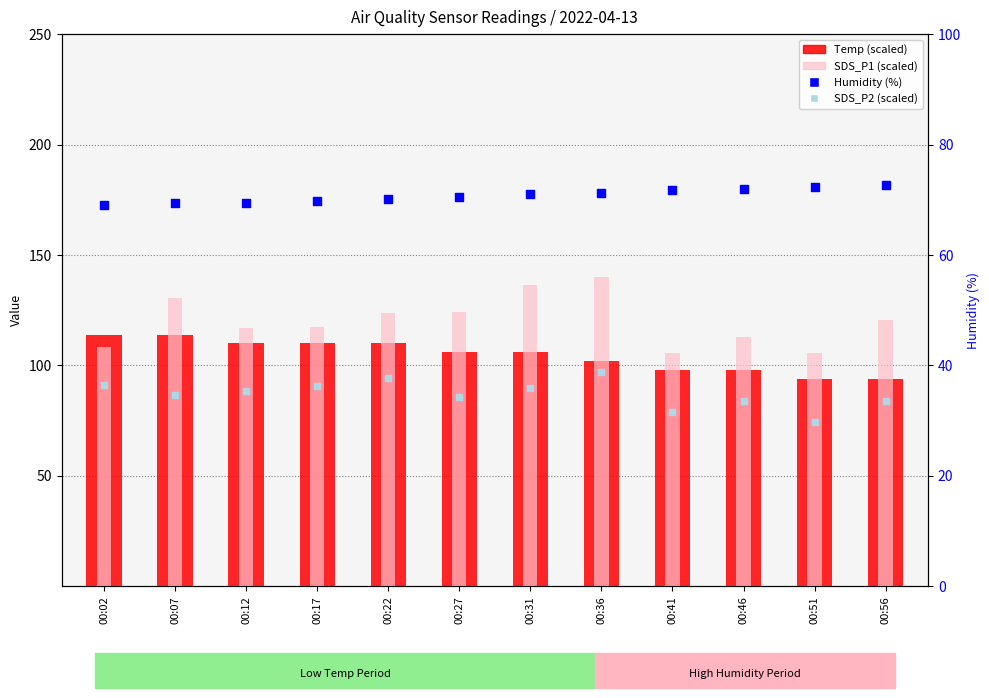

Which series has the largest Y range (max minus min)?

SDS_P1 (scaled)